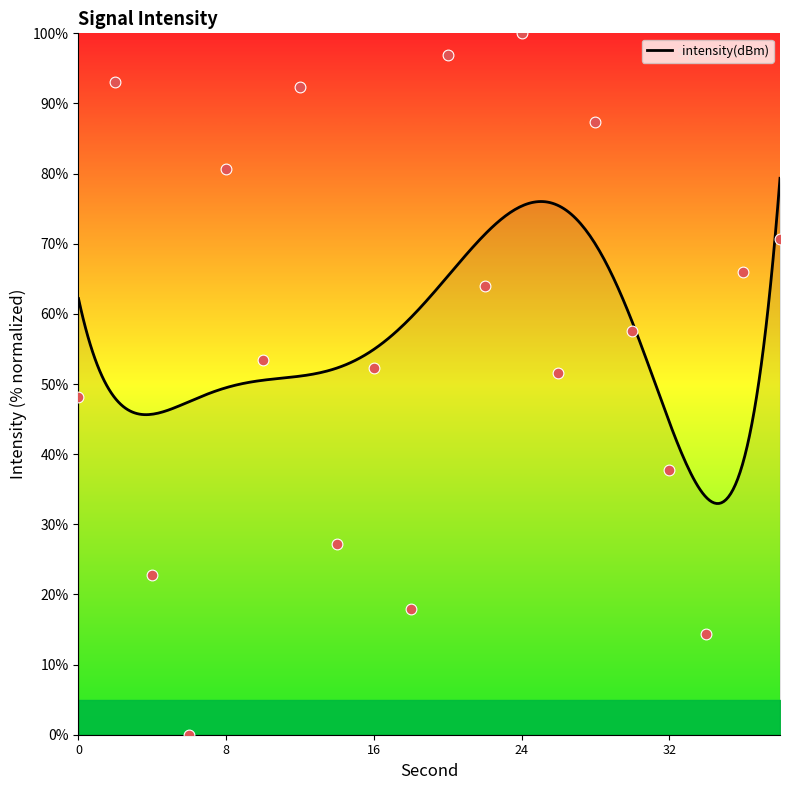

What is the change in value from 14 to 24?

+72.9